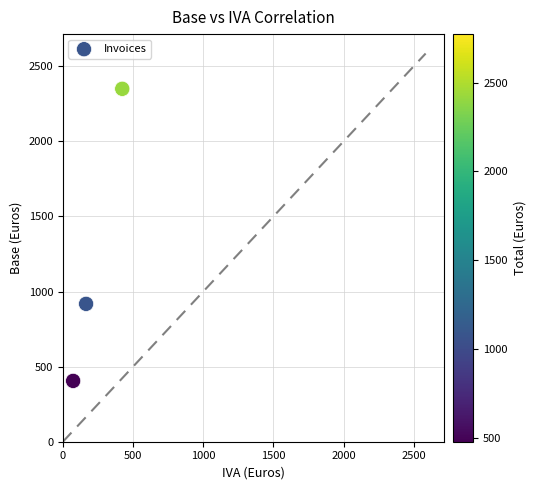

What Y value in the scatter plot is closest to 1377?

918